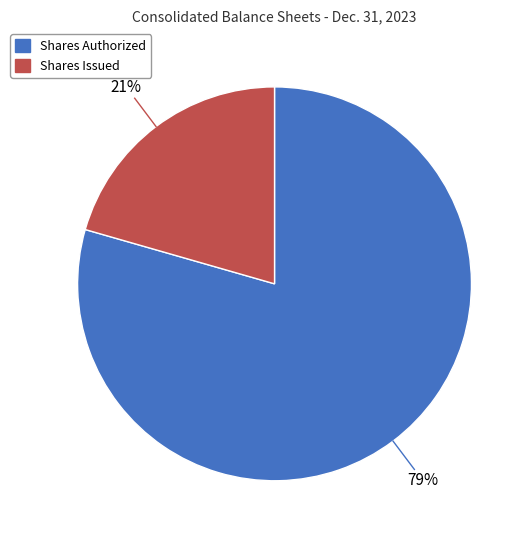

Is there any slice that represents more than half of the pie?

Yes